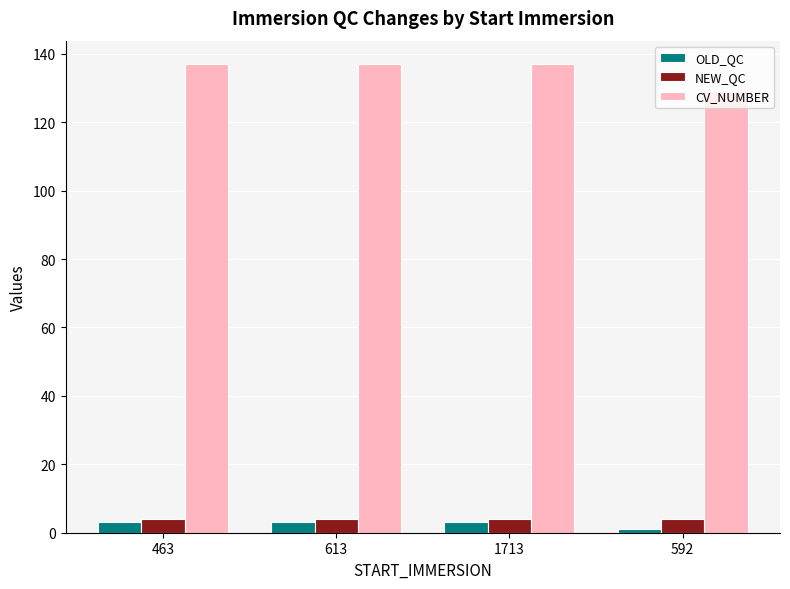

The value of CV_NUMBER at 613 is 231. True or false?

False